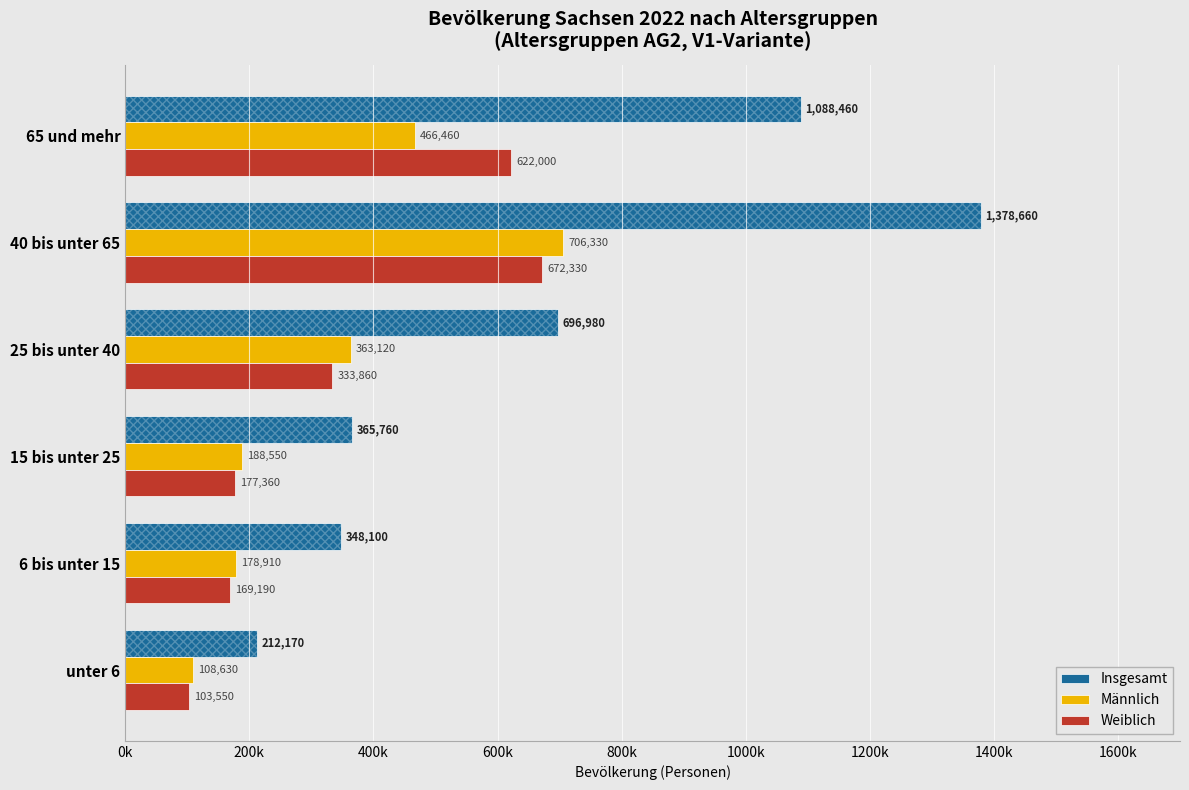

What is the maximum value for Insgesamt?

1378660